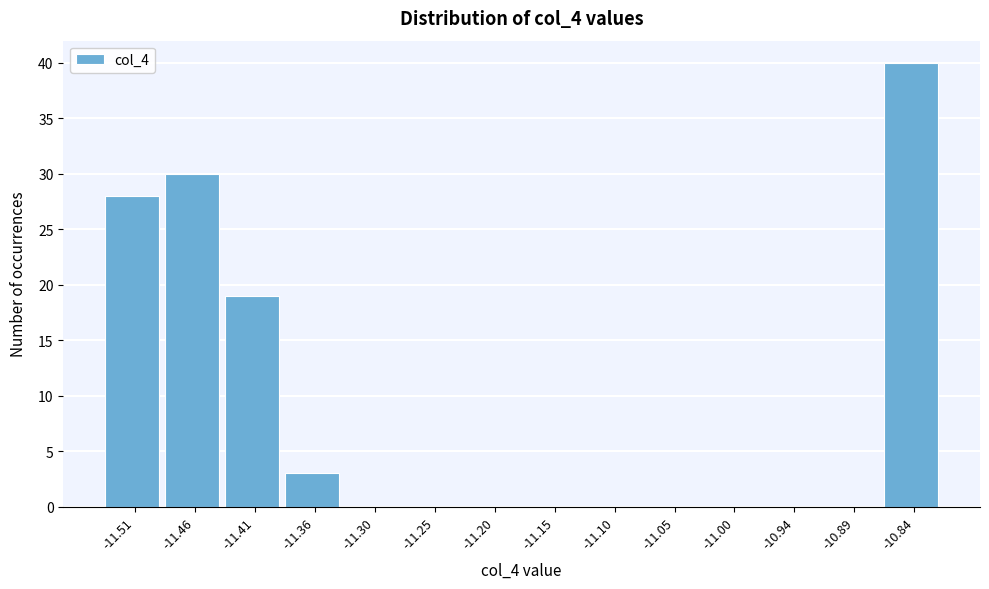

Reading left to right, list all the values displayed in this chart.

-11.51=28	-11.46=30	-11.41=19	-11.36=3	-11.30=0	-11.25=0	-11.20=0	-11.15=0	-11.10=0	-11.05=0	-11.00=0	-10.94=0	-10.89=0	-10.84=40